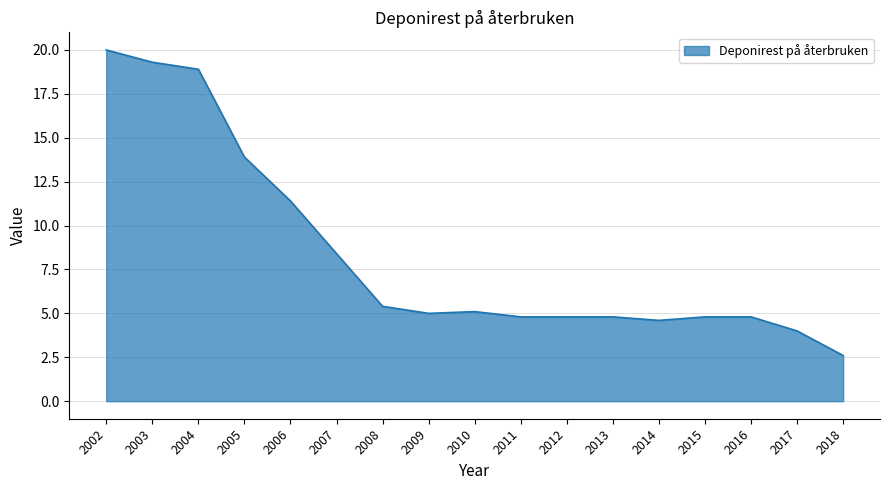

How many categories are shown in the chart?

17